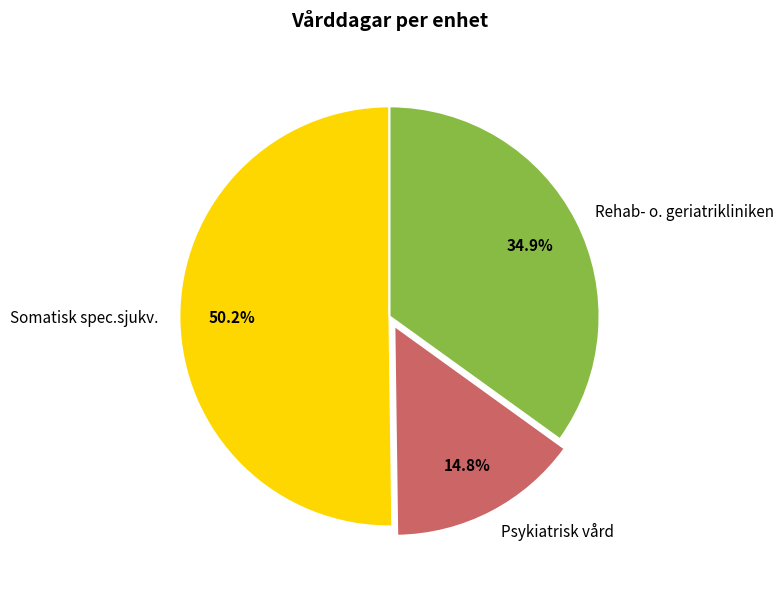

What is the ratio of the value at Rehab- o. geriatrikliniken to the value at Psykiatrisk vård?

2.4